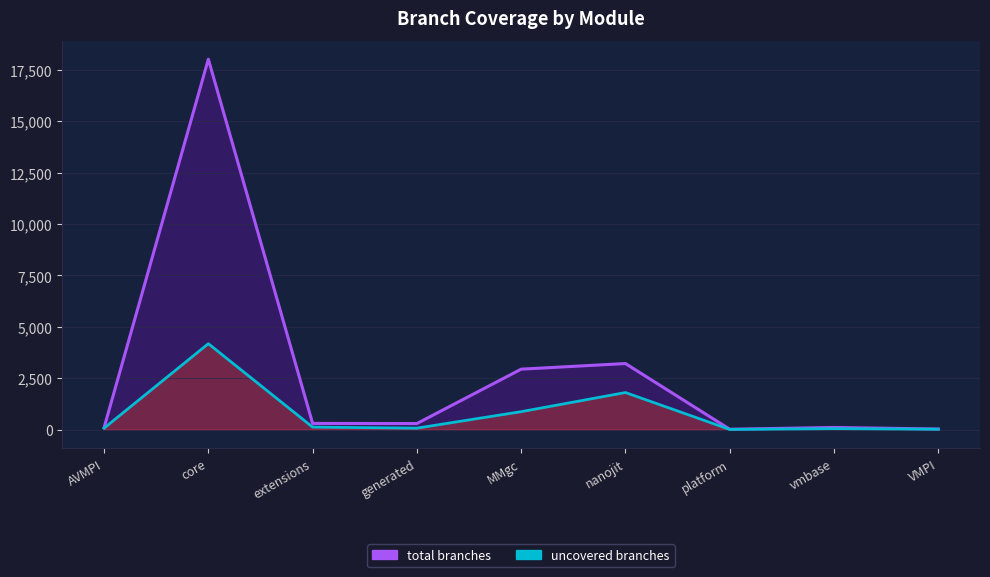

Reading left to right, what are all the values shown in this chart?

total branches line: AVMPI=92	core=18019	extensions=300	generated=294	MMgc=2940	nanojit=3213	platform=18	vmbase=104	VMPI=28
uncovered branches line: AVMPI=69	core=4180	extensions=121	generated=70	MMgc=872	nanojit=1803	platform=7	vmbase=47	VMPI=18